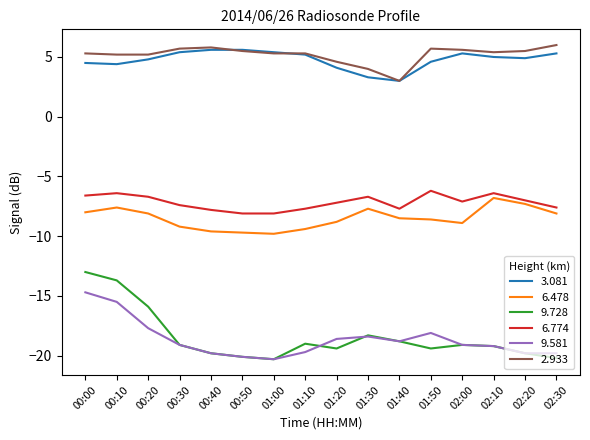

What is the average value of the 9.581 series?

-18.7